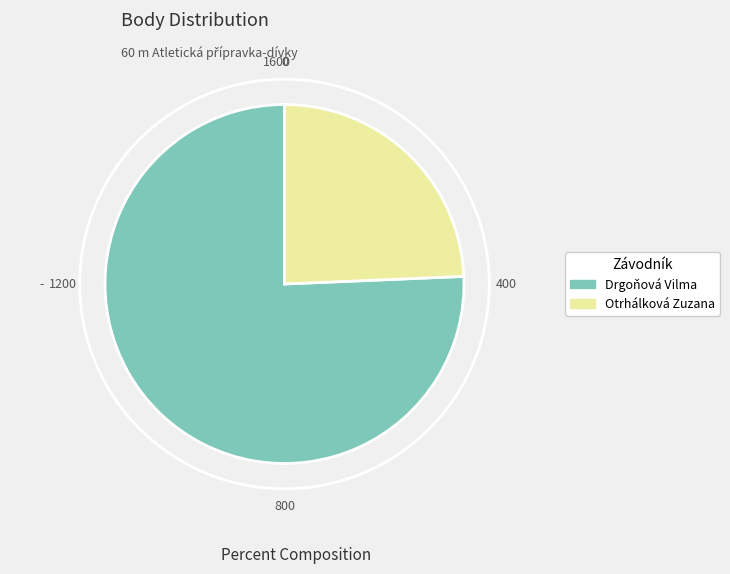

Between Otrhálková Zuzana and Drgoňová Vilma, which is larger?

Drgoňová Vilma